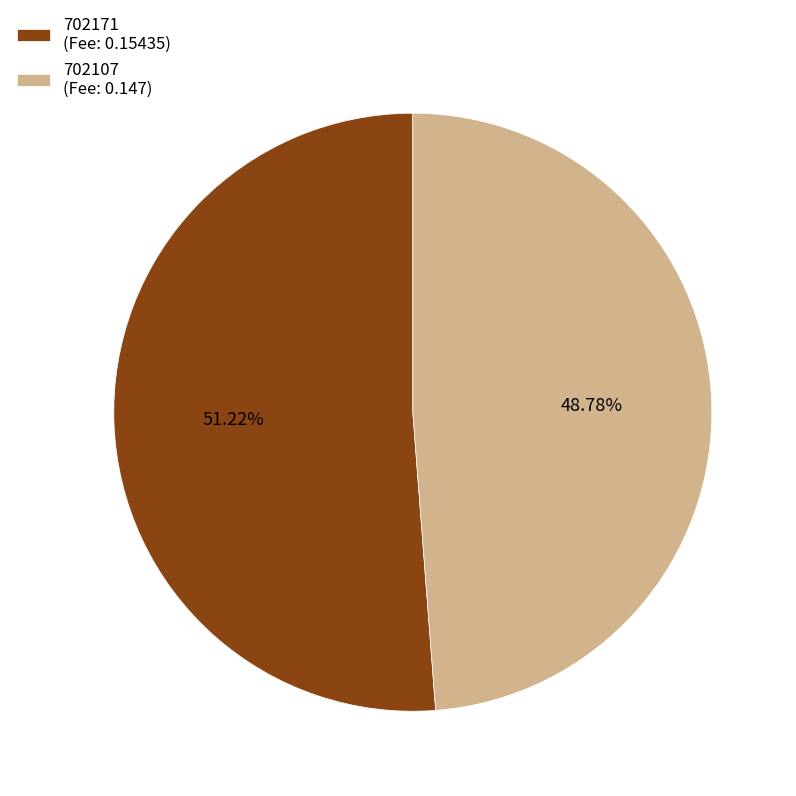

Does 702171 account for over 50% of the chart?

Yes